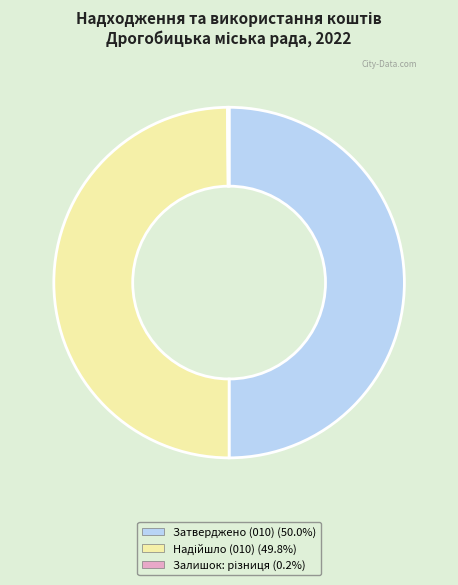

How many slices are in this pie chart?

3